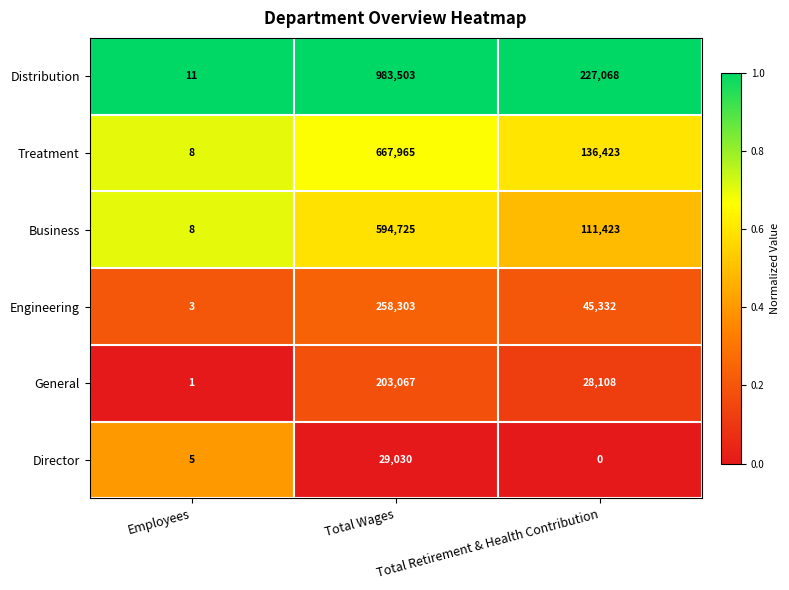

At which category is the sum across all series the highest?

Total Wages